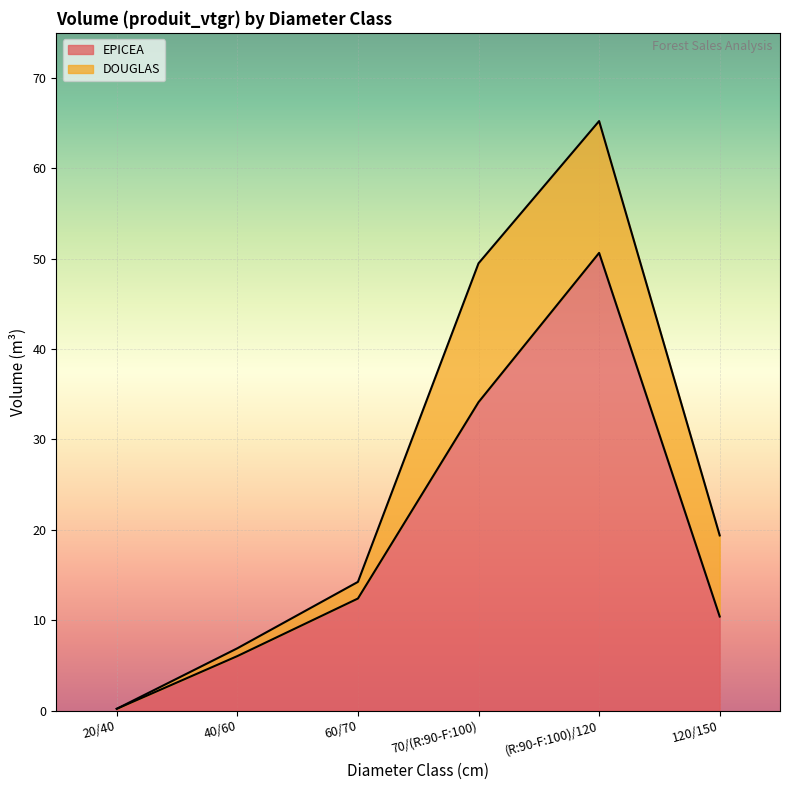

How many lines are shown in the chart?

2